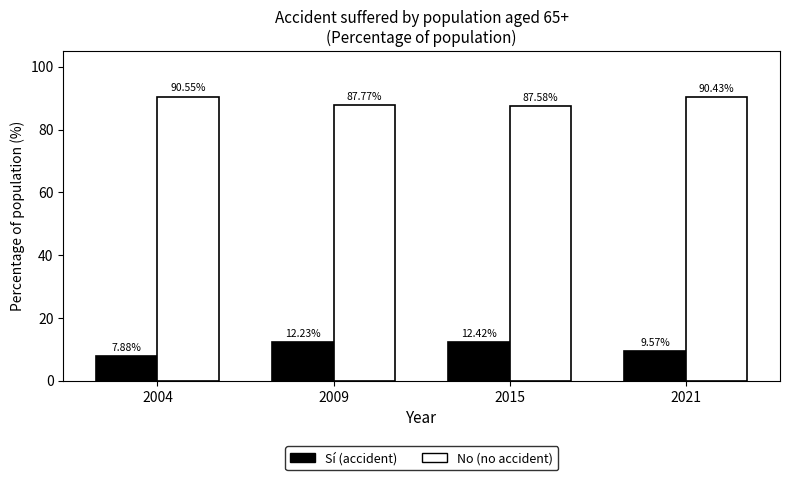

Which series has the widest spread of values?

Sí (accident)